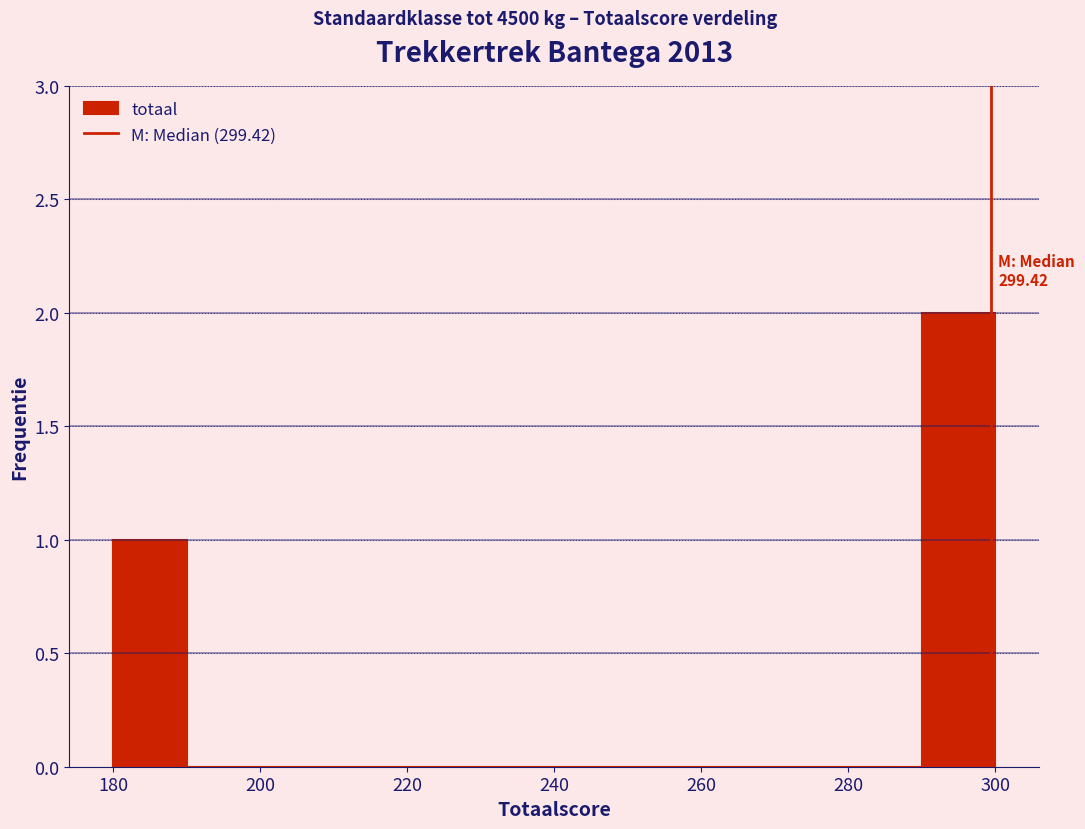

Over which range of the x-axis is the bar tallest?

290 to 300